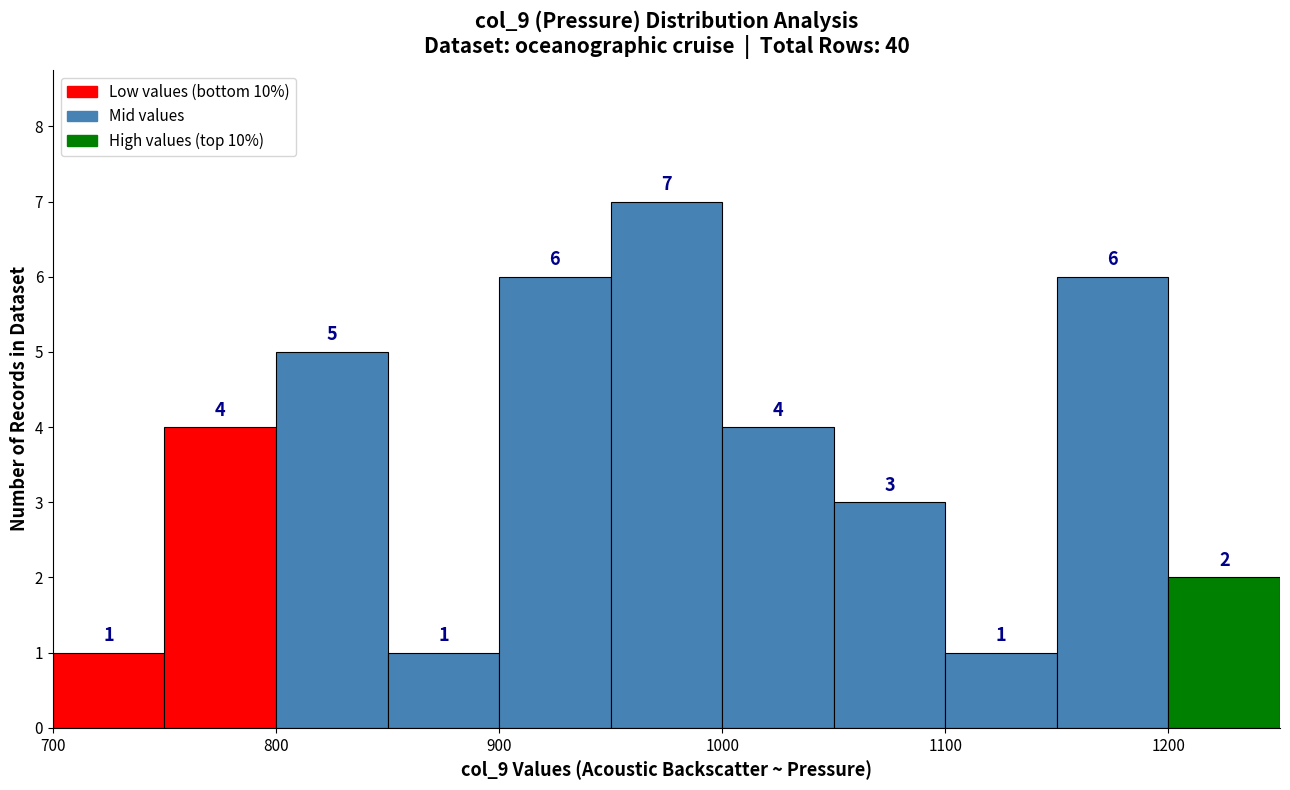

How tall is the bar that spans 1200 to 1250 on the x-axis?

2